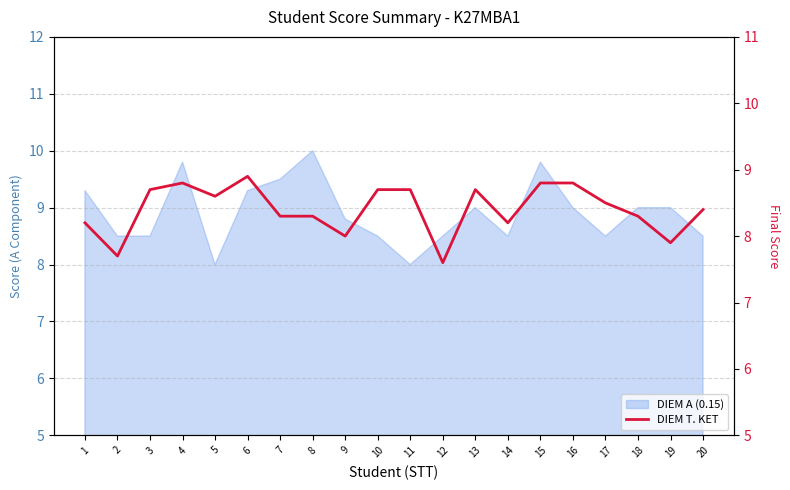

How many lines are shown in the chart?

1